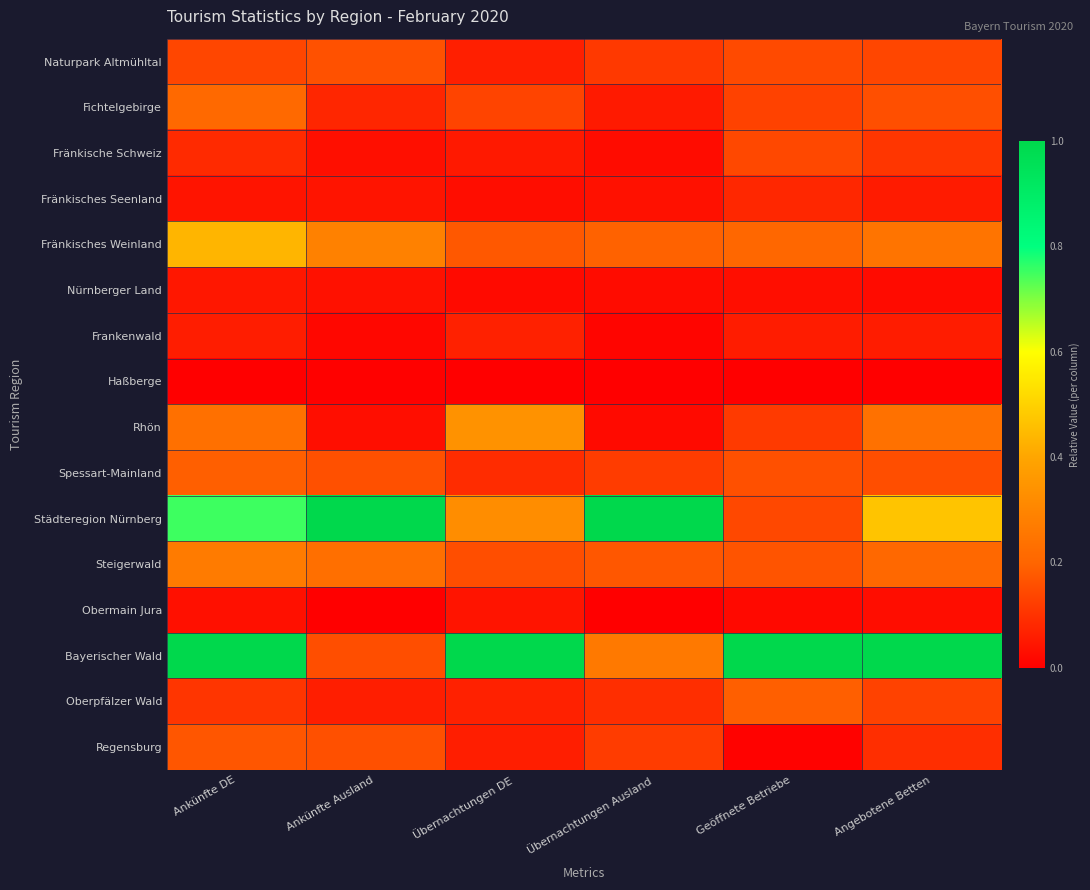

Which has a higher value, Übernachtungen DE or Angebotene Betten?

Angebotene Betten